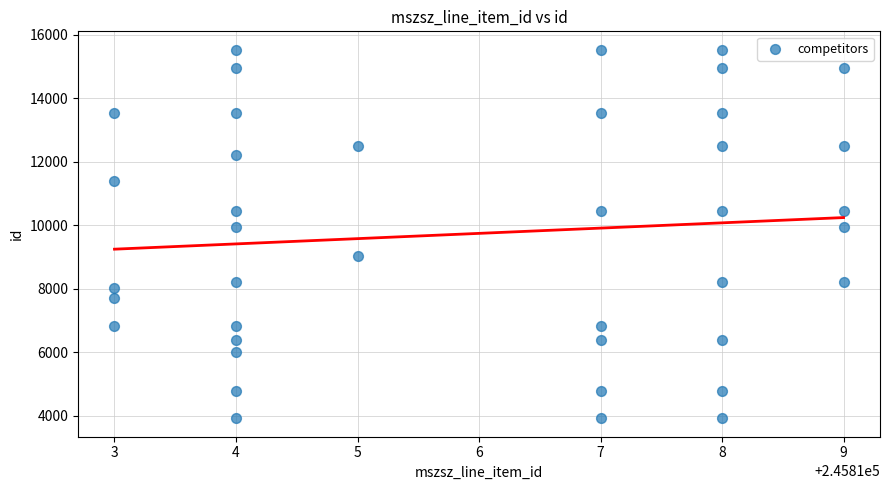

What is the range of X values (max minus min)?

6